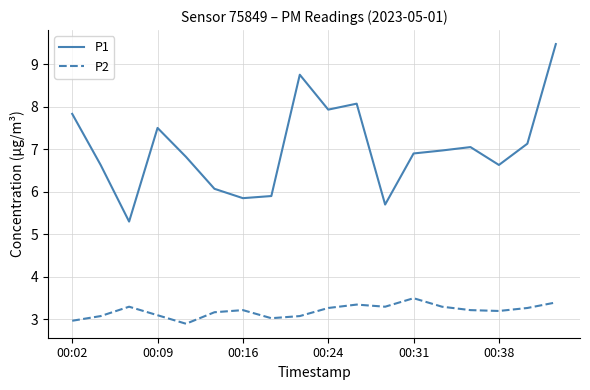

Rank the series by their maximum value, from highest to lowest.

P1, P2